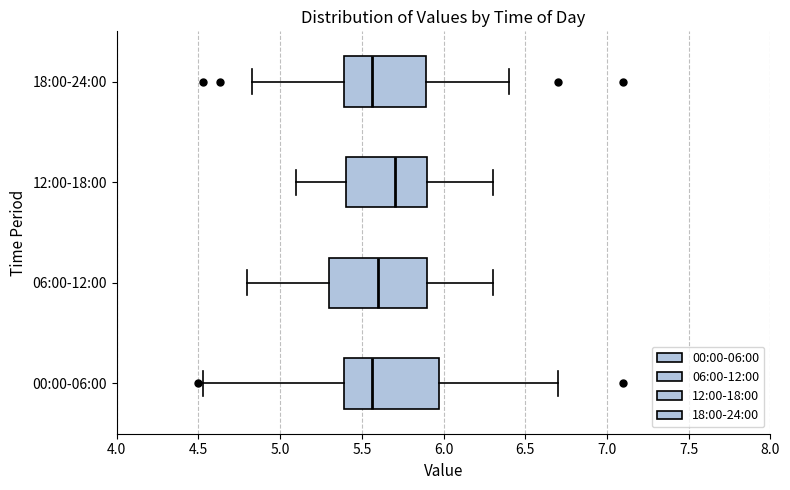

Where is the left edge of the box for 18:00-24:00 on the x-axis? The values are not printed on the chart, so give them approximately, as read against the axis.

5.40